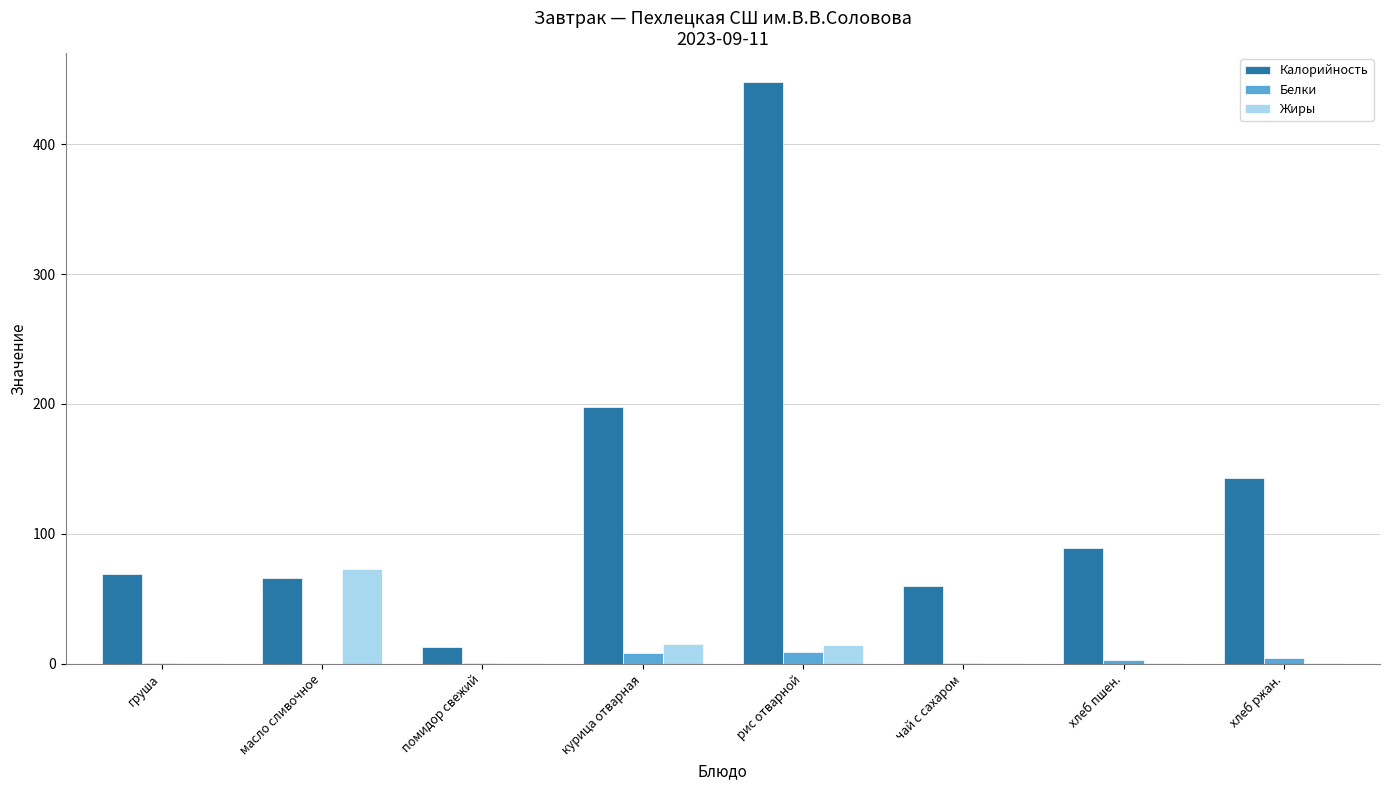

What is the difference between the Жиры values at помидор свежий and хлеб пшен.?

0.3